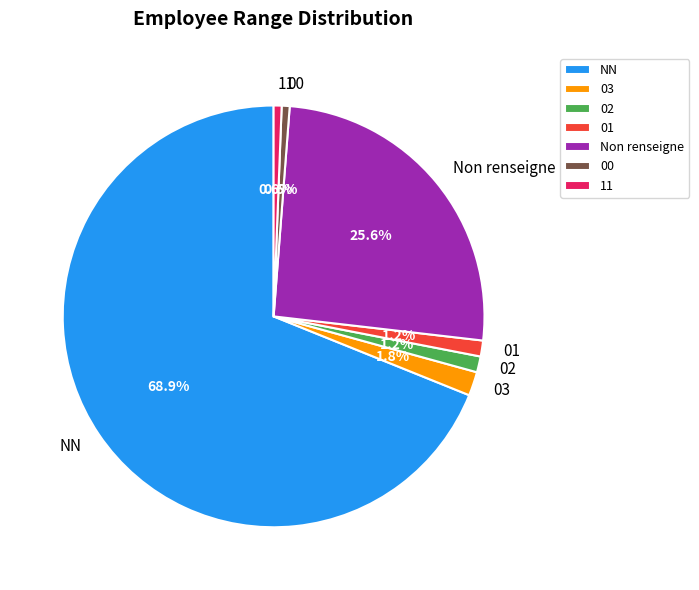

Between NN and 01, which is larger?

NN